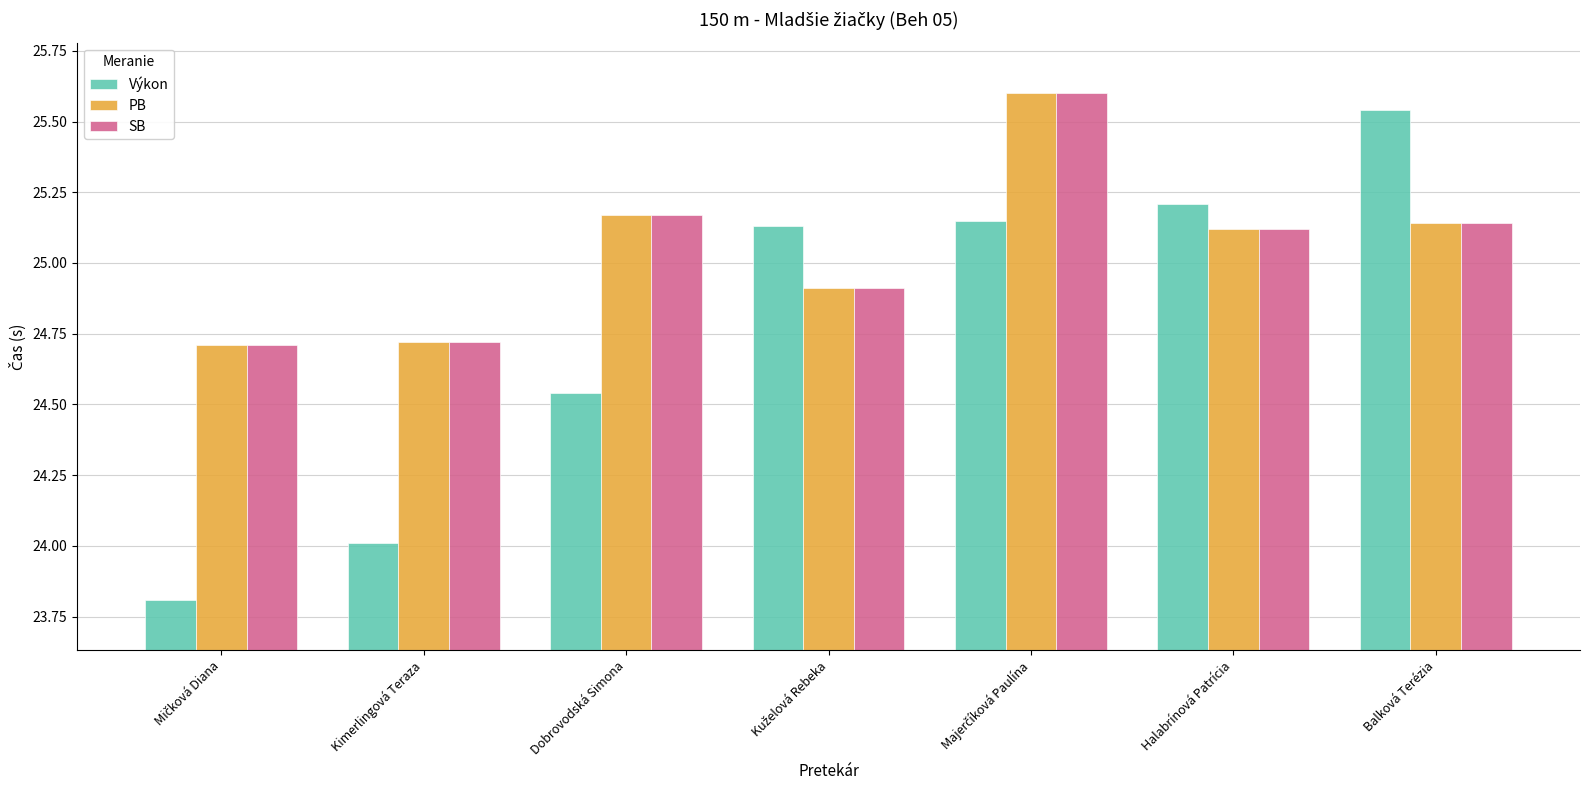

What is the minimum value for PB?

24.7